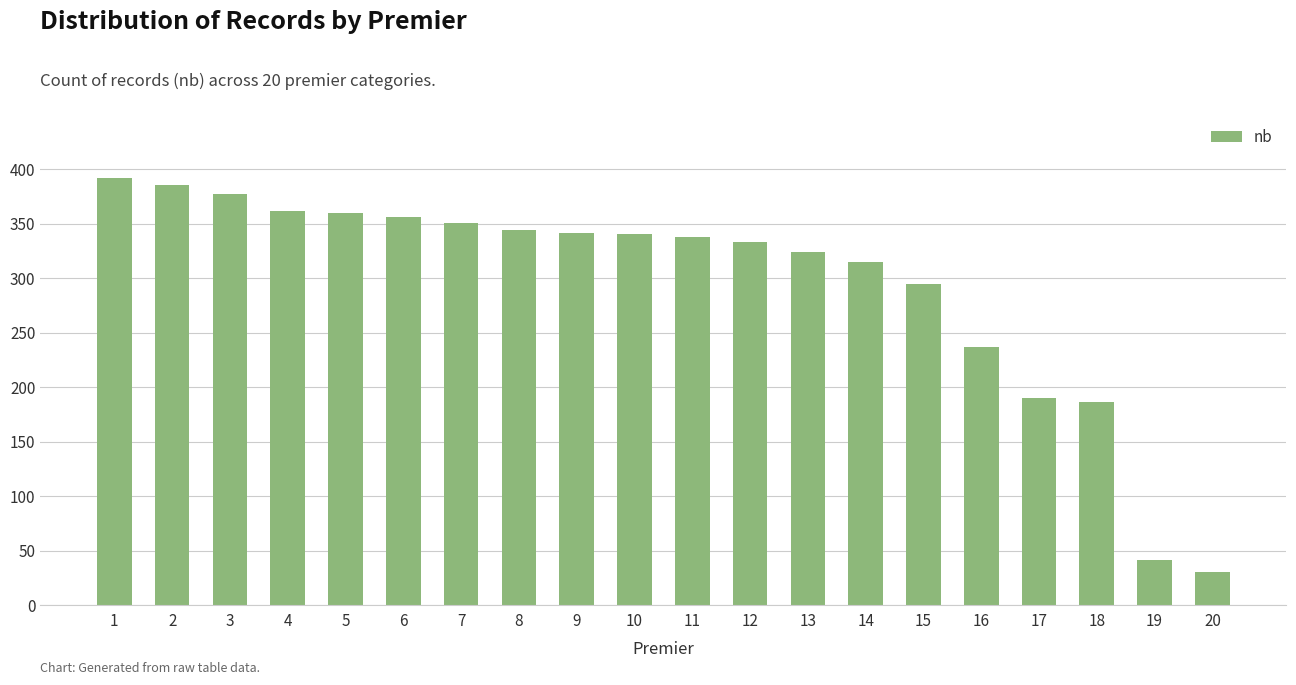

The chart shows a value of 126 at 5. True or false?

False